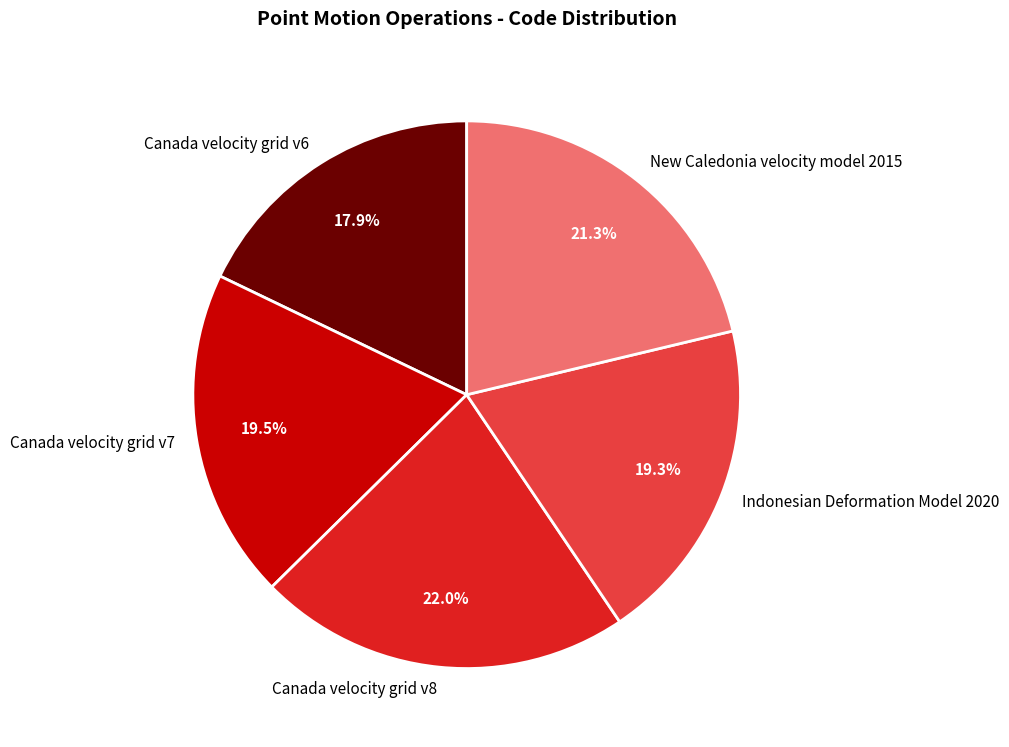

Which category has the biggest portion of the pie?

Canada velocity grid v8